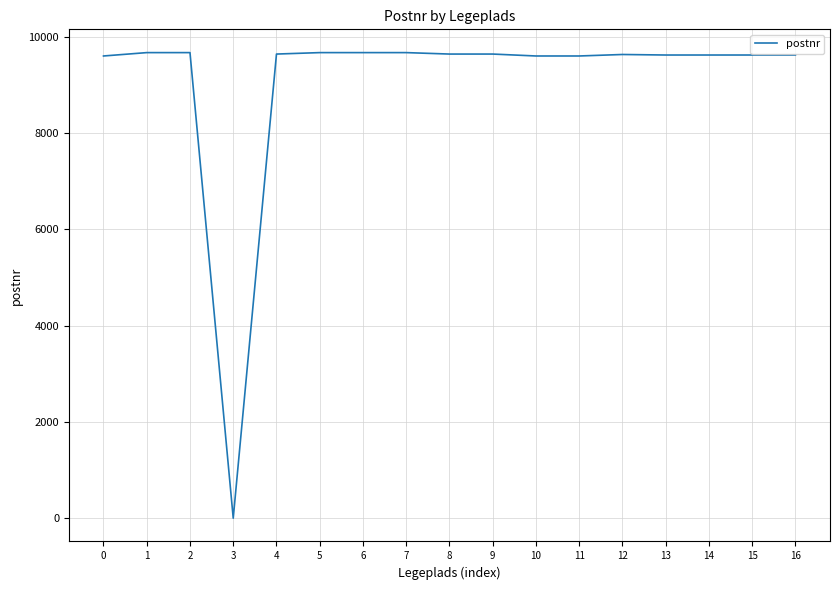

Is it true that the value at 12 is 5915?

False